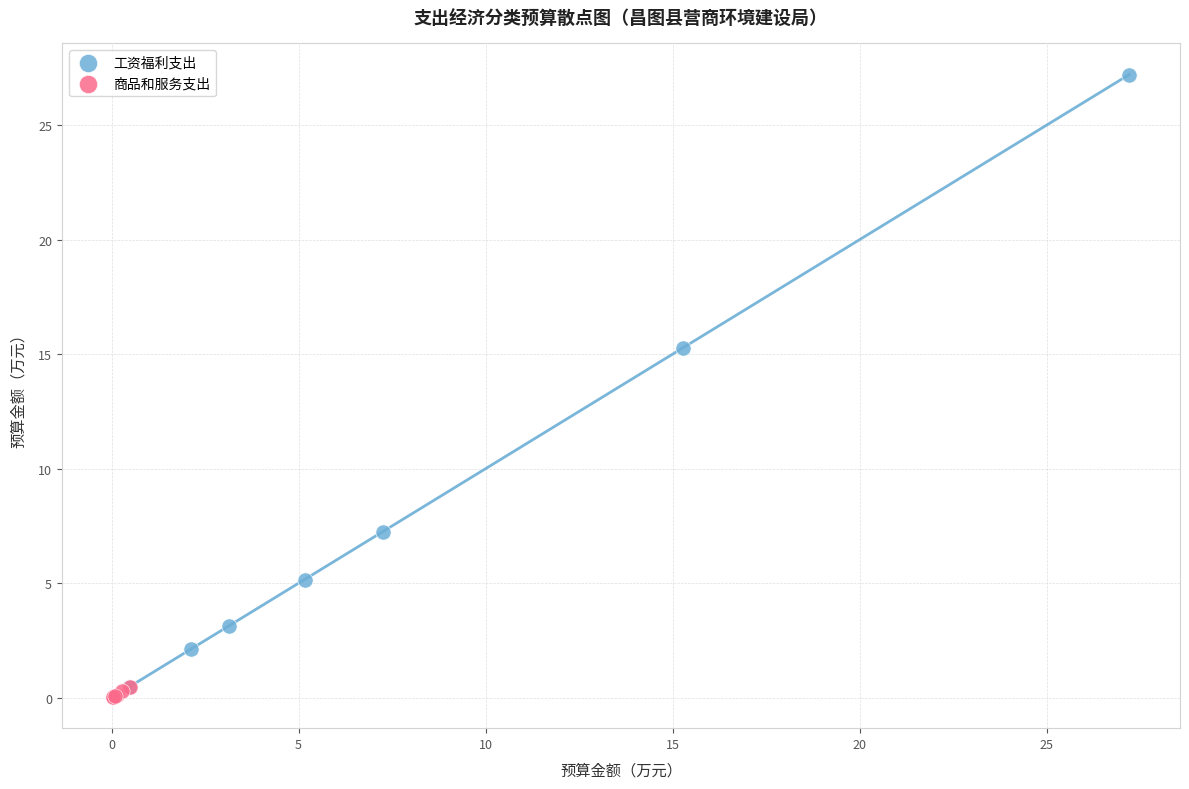

Which series reaches the maximum Y coordinate?

工资福利支出